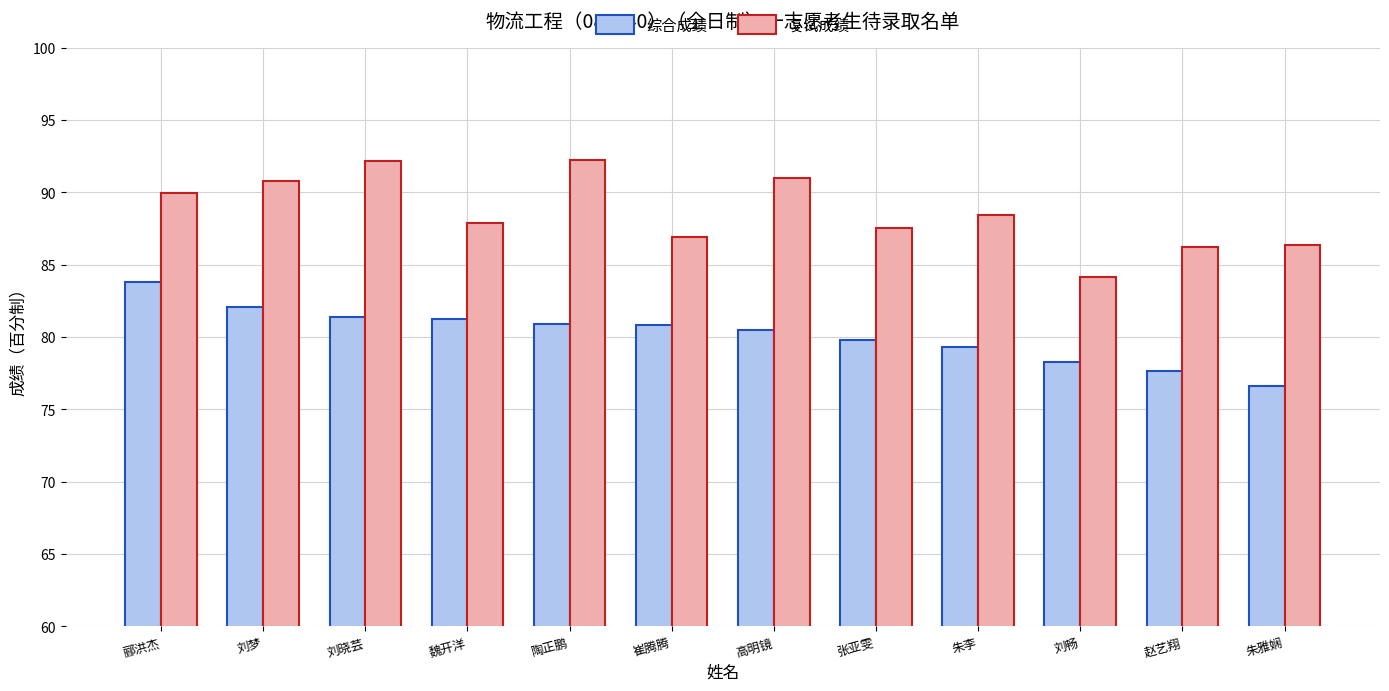

What is the spread (max minus min) of values at 朱李?

9.1